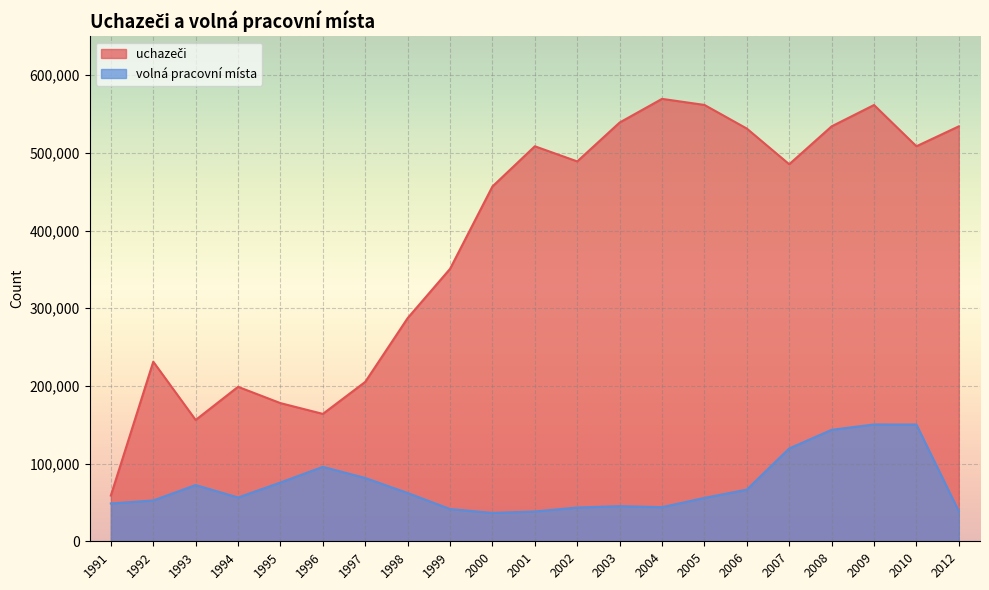

What is the smallest value displayed?

36537